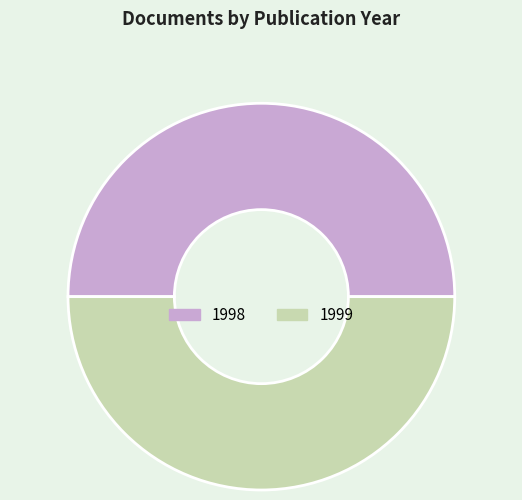

Approximately how many times larger is the value at 1999 compared to 1998?

1.0